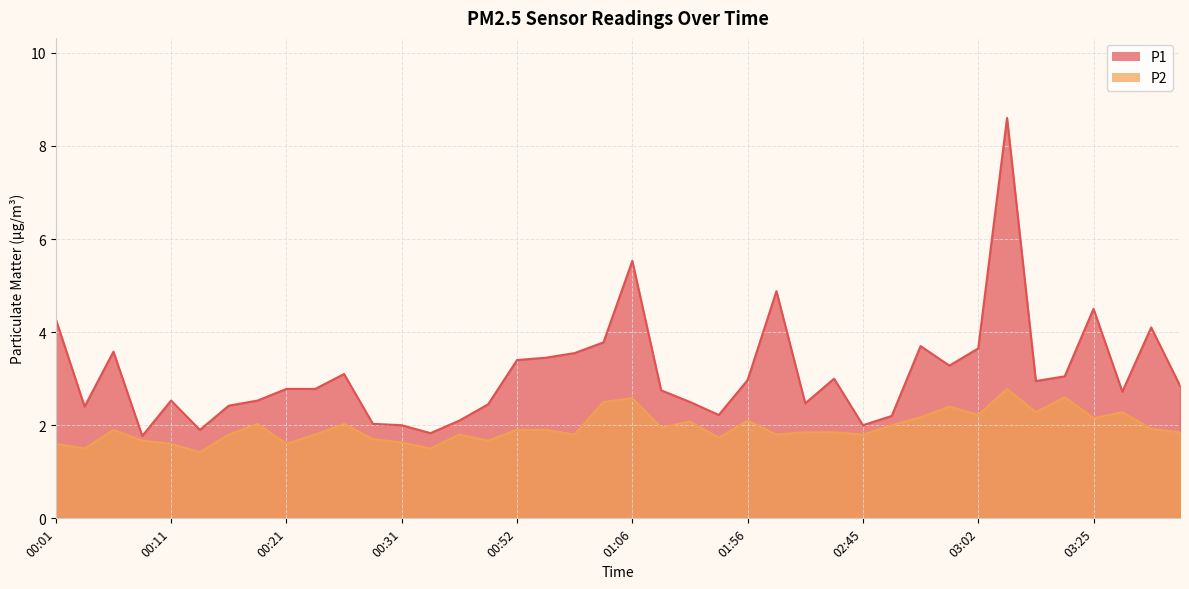

What is the difference between the highest and lowest values at 00:08?

0.1